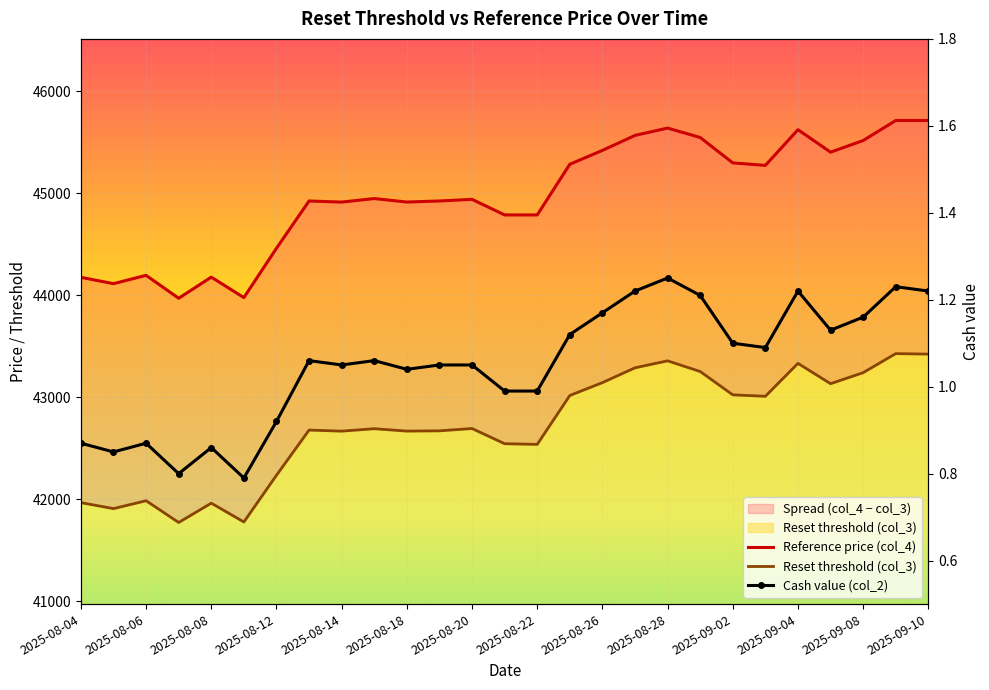

Where is Reset threshold (col_3) nearest to the value 42597?

2025-08-21